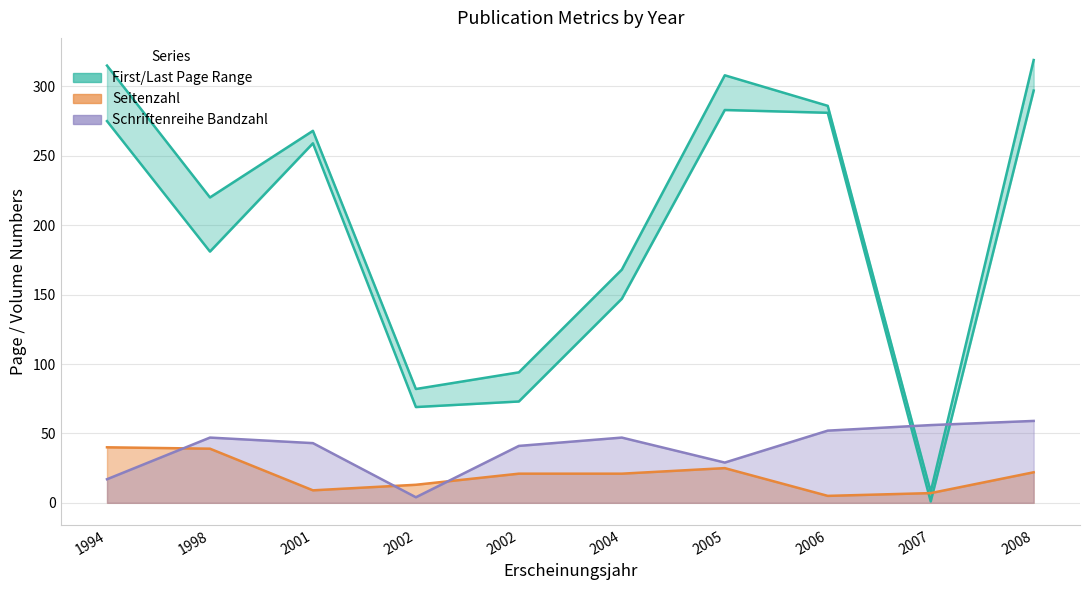

Is the value of Seitenzahl (line) at 2002 greater than the value of Schriftenreihe Bandzahl (line) at 2004?

No